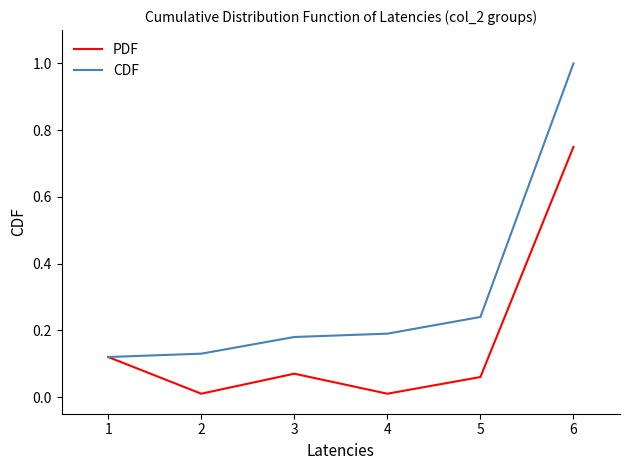

Which series changed the most between 3 and 4?

PDF